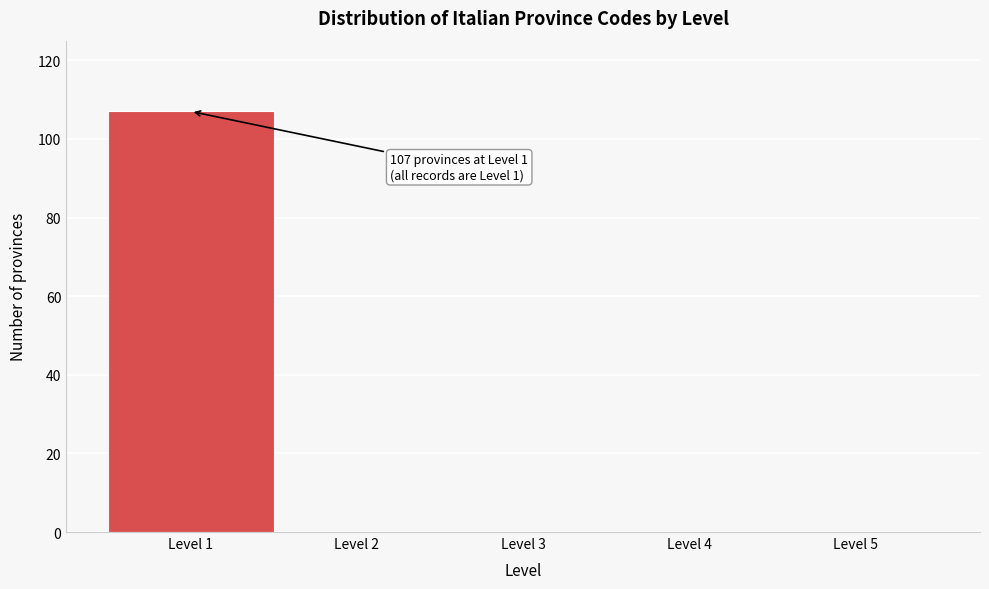

Which range on the x-axis has the tallest bar?

0.5 to 1.5